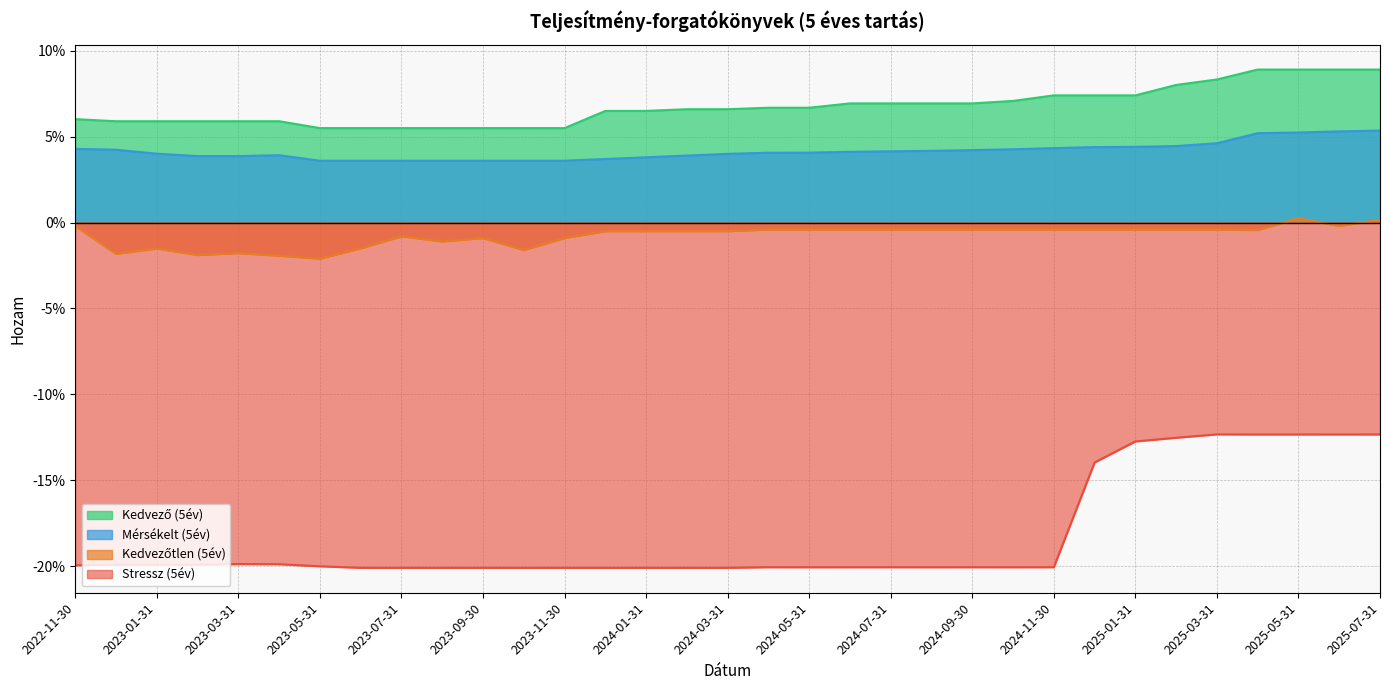

What are all the series names shown in the legend?

Kedvező (5év), Mérsékelt (5év), Kedvezőtlen (5év), Stressz (5év)